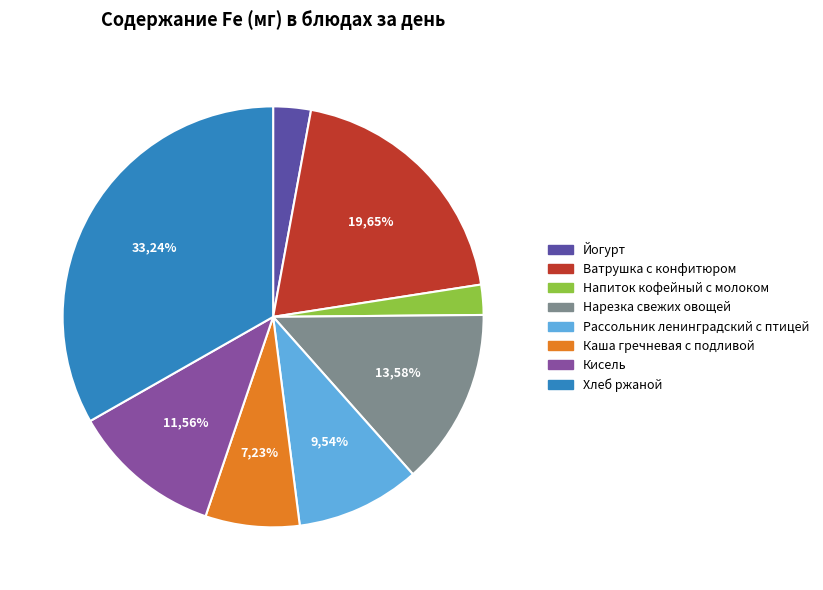

Rank the categories by value from highest to lowest.

Хлеб ржаной, Ватрушка с конфитюром, Нарезка свежих овощей, Кисель, Рассольник ленинградский с птицей, Каша гречневая с подливой, Йогурт, Напиток кофейный с молоком